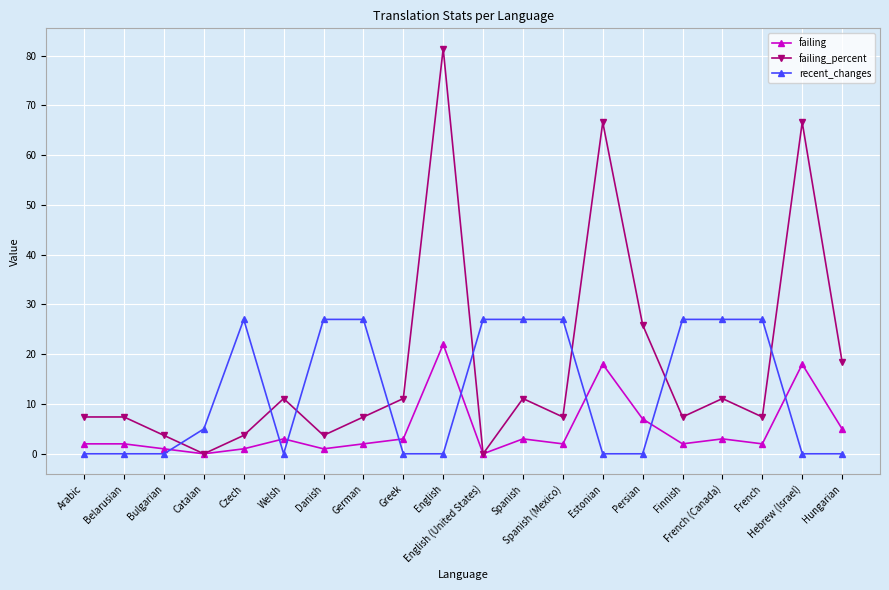

Rank the series by their average value, from highest to lowest.

failing_percent, recent_changes, failing